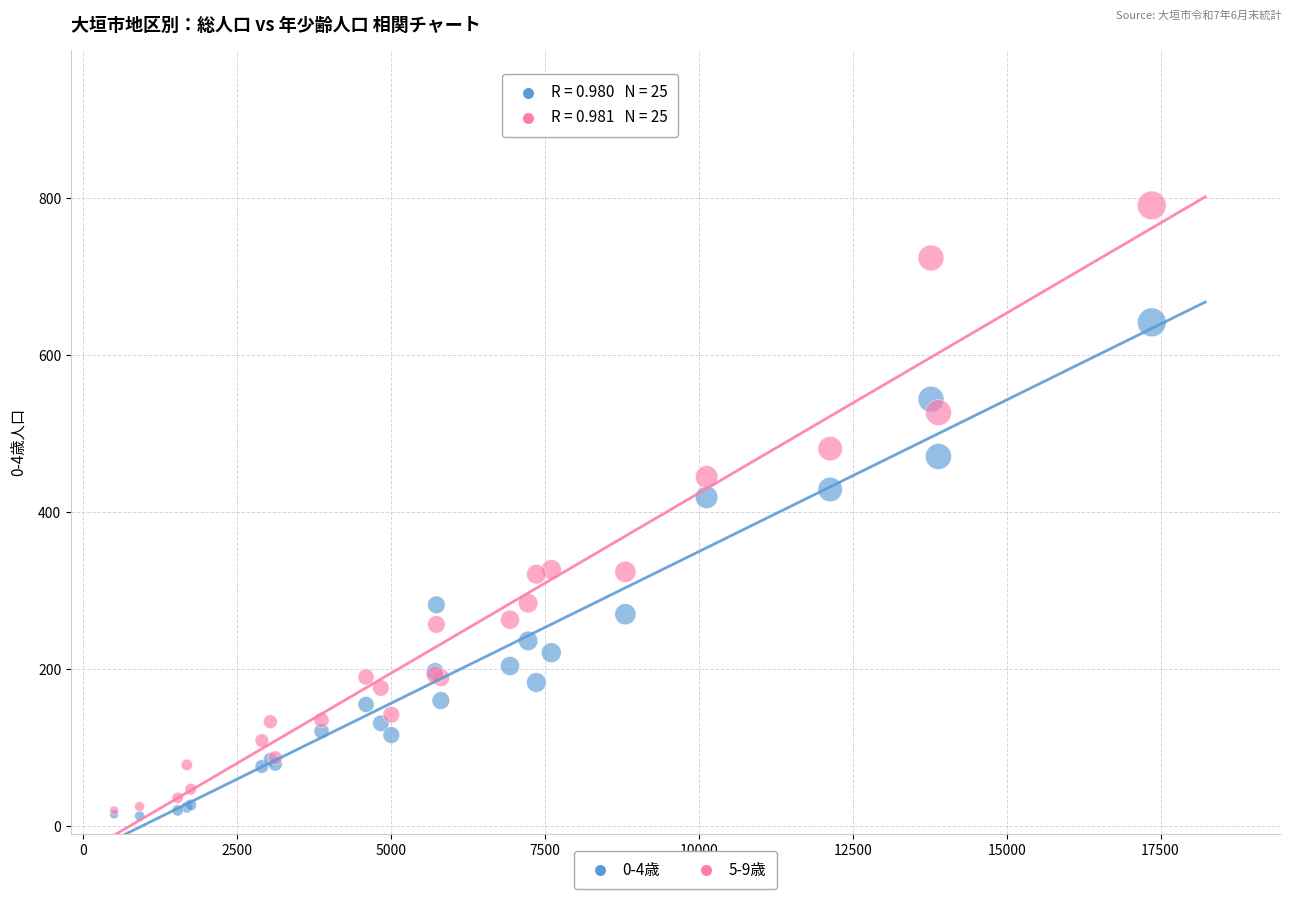

Across all series, what Y value is closest to 402?

419